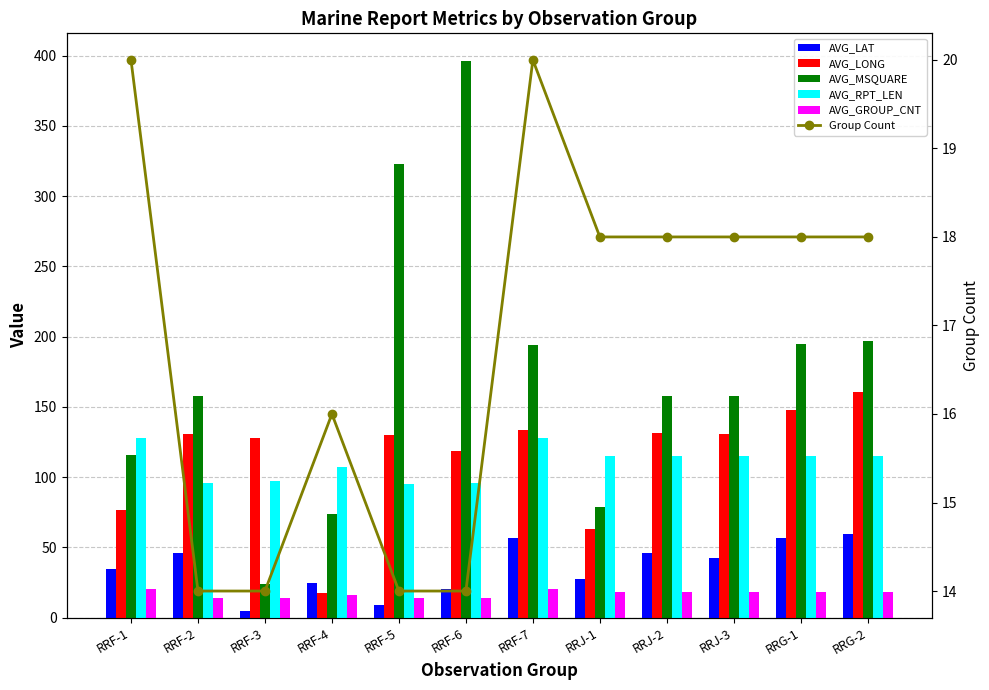

Is it true that AVG_LONG equals 62.9 at RRJ-1?

True